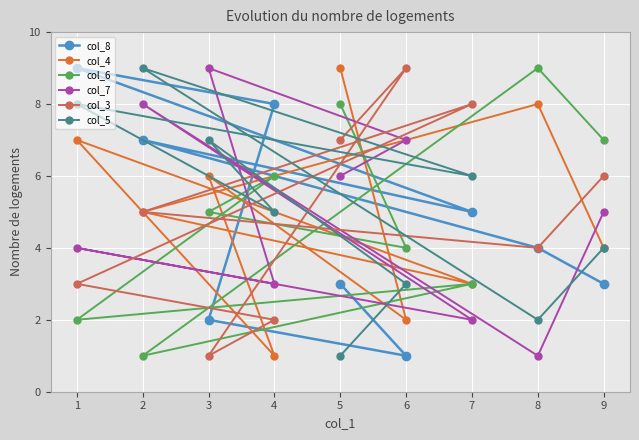

At which category is the sum across all series the highest?

2